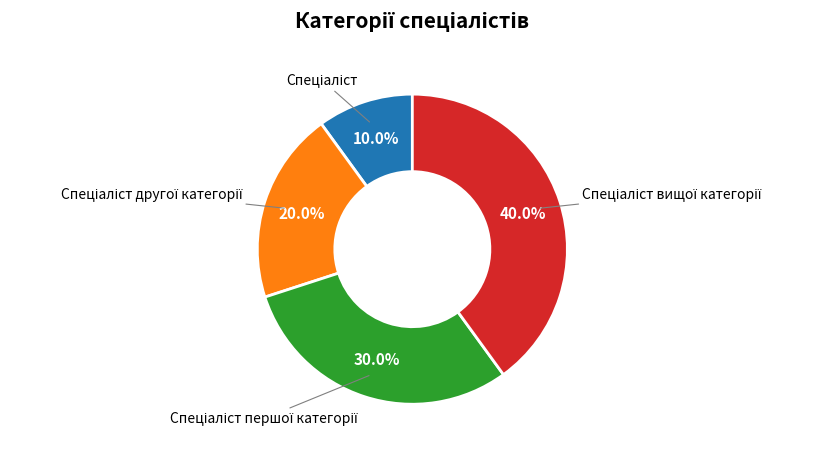

Does any single category account for the majority?

No